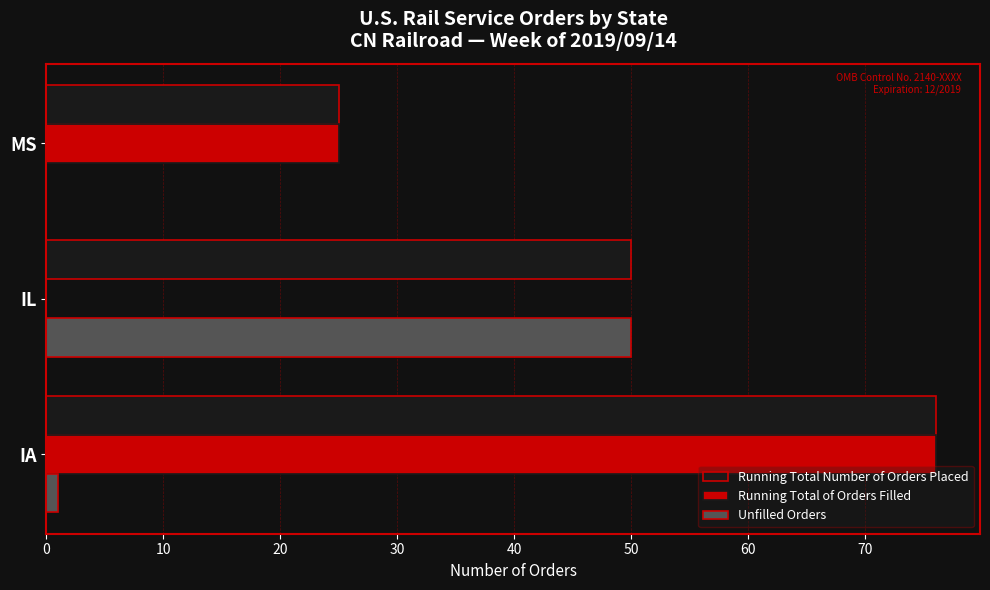

Which category has the highest value in the Unfilled Orders series?

IL